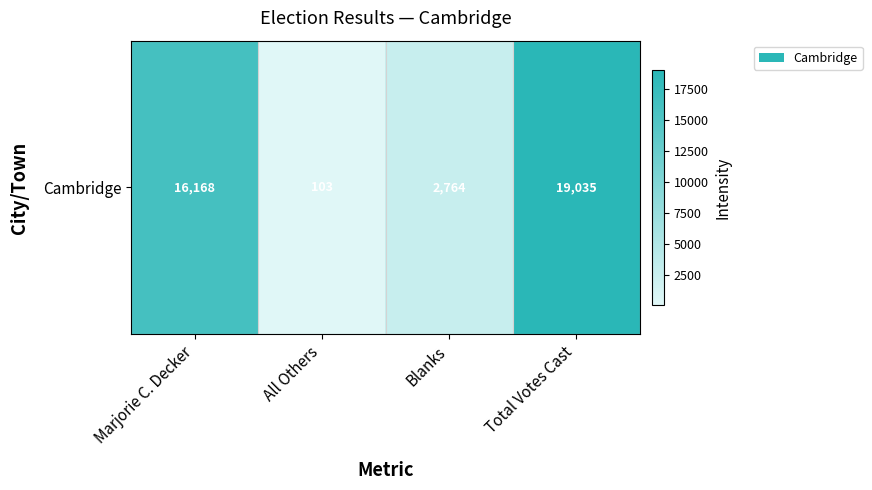

What is the minimum value shown in the chart?

103